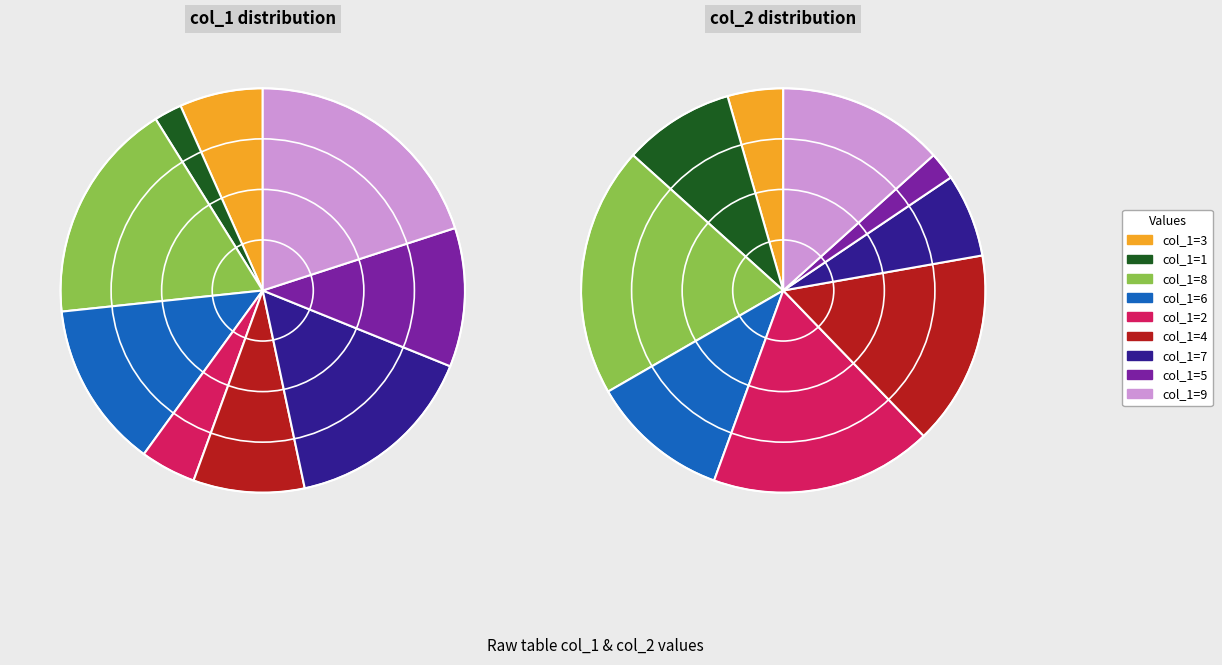

Count the number of slices in the pie.

9